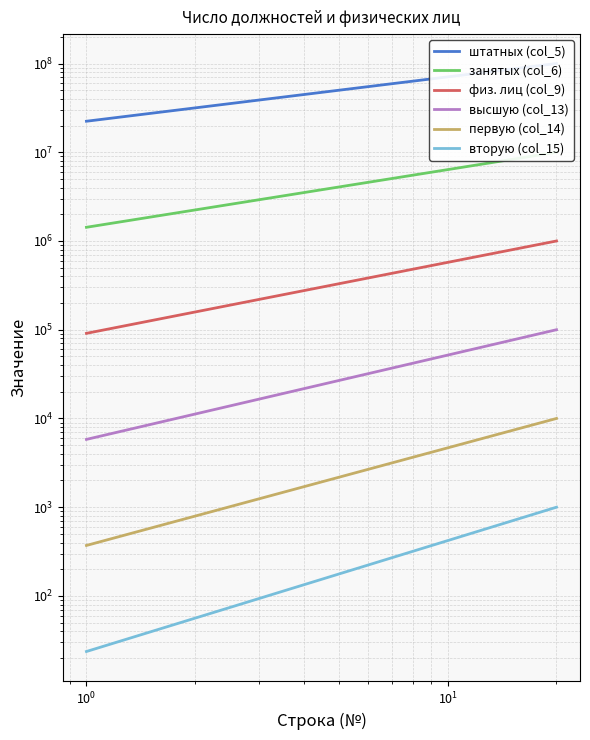

Which series has the largest total across all categories?

штатных (col_5)